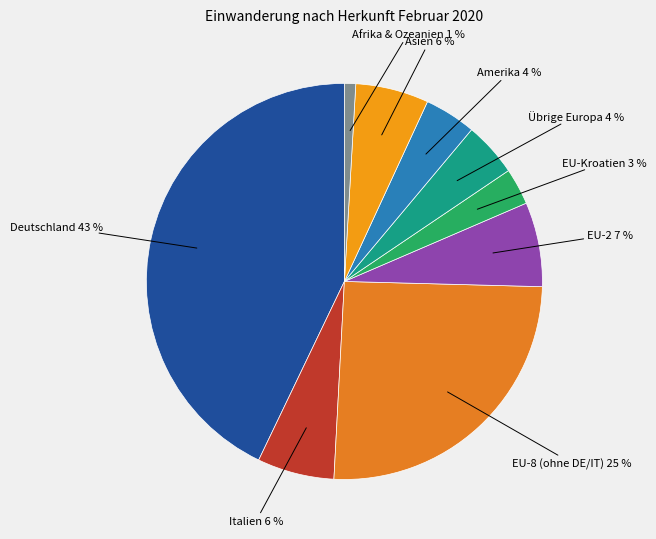

To the nearest percent, what is the combined percentage of EU-Kroatien 3 % and Übrige Europa 4 %?

7%